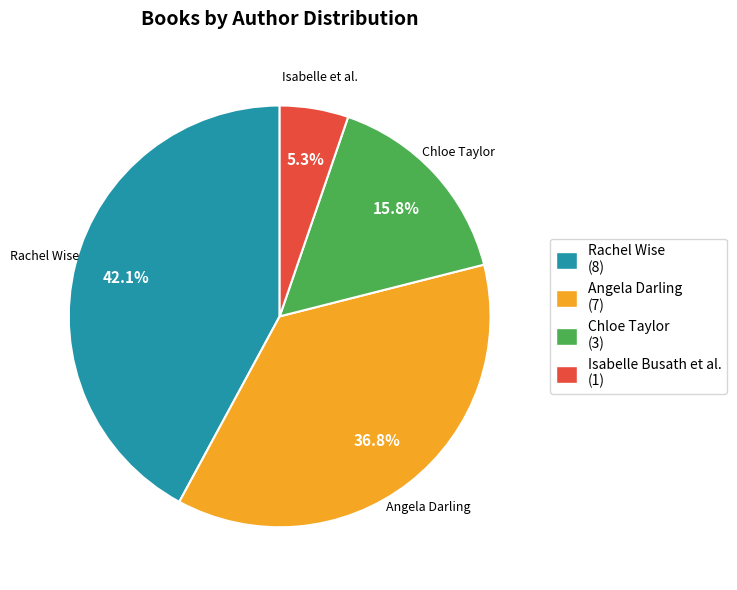

Does Rachel Wise (8) represent more than half of the total?

No